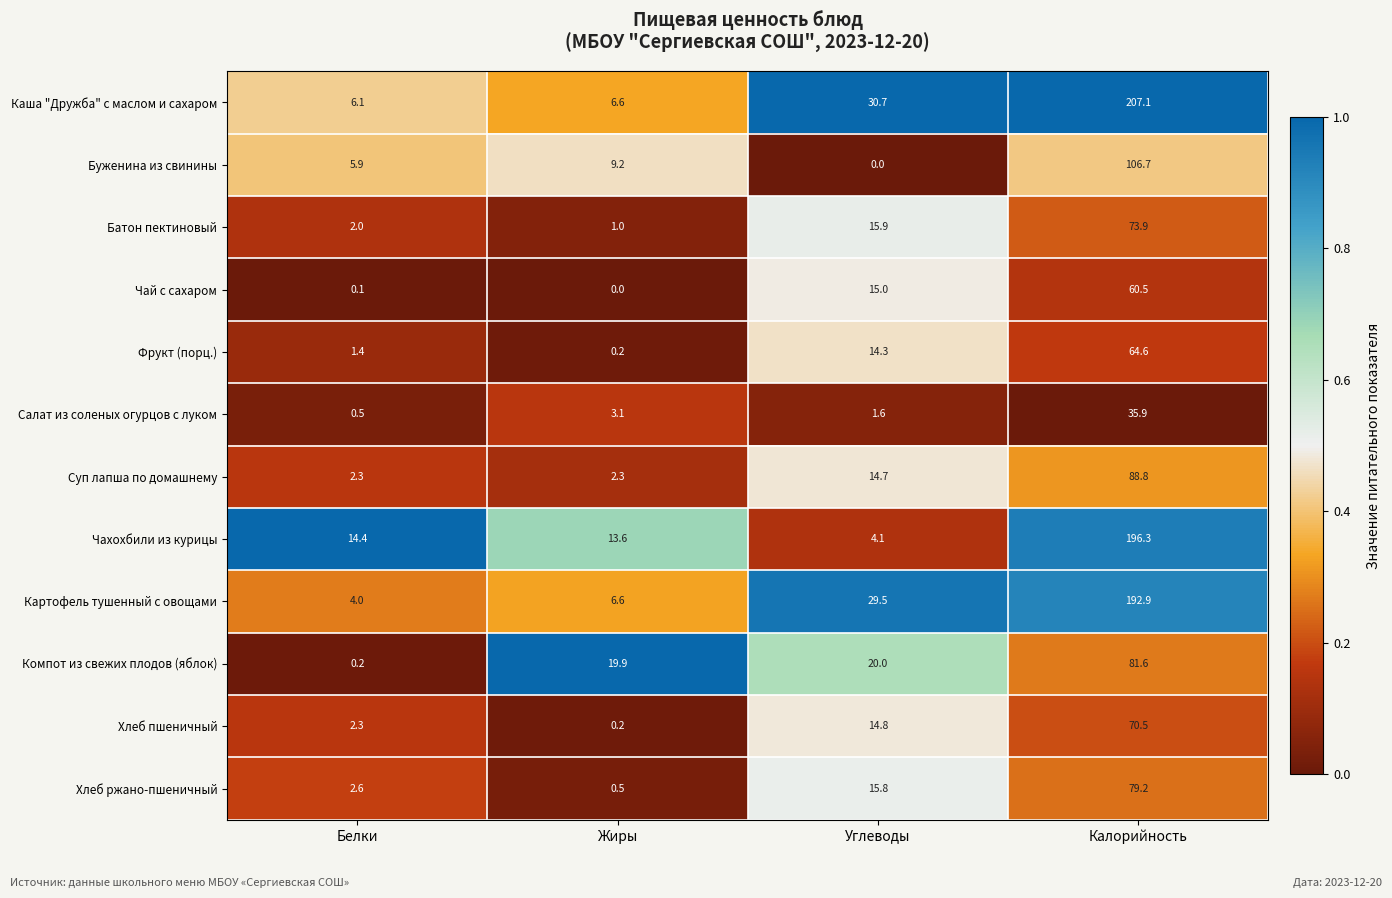

Which series has the largest range (max minus min)?

Каша "Дружба" с маслом и сахаром